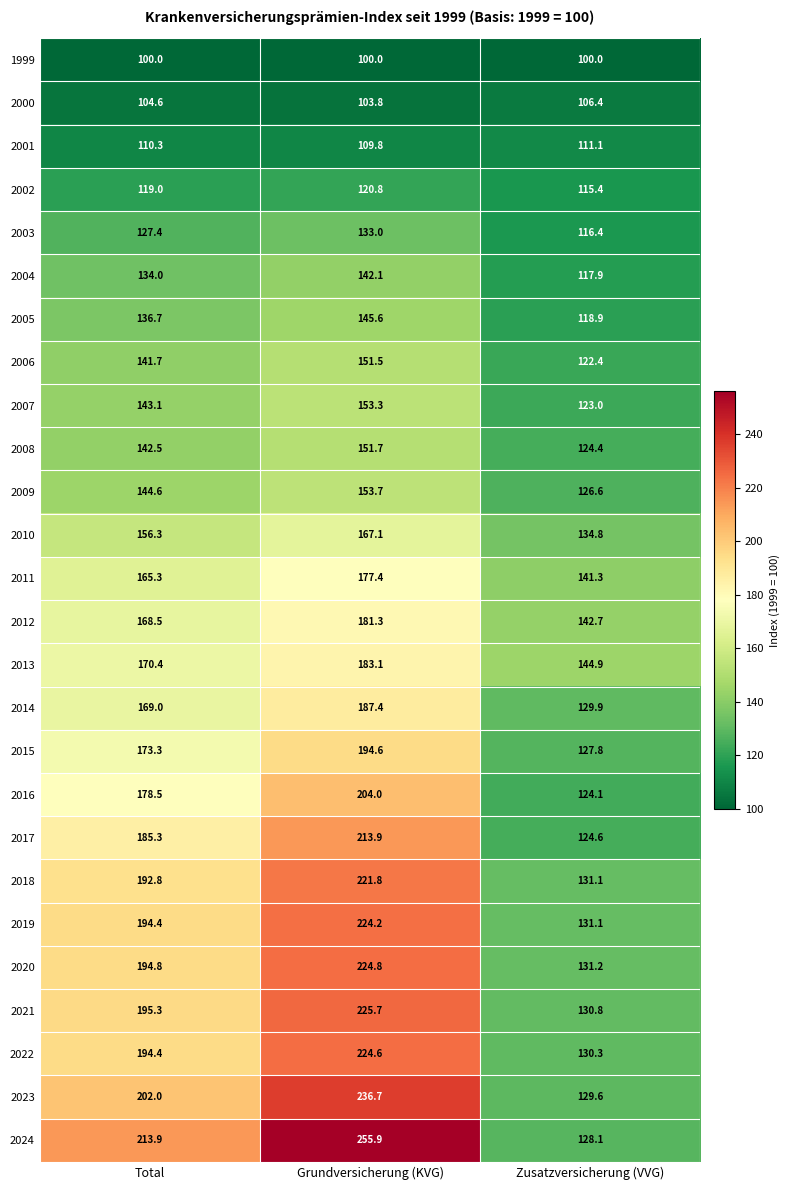

What is the total value across all series at Grundversicherung (KVG)?

4587.8